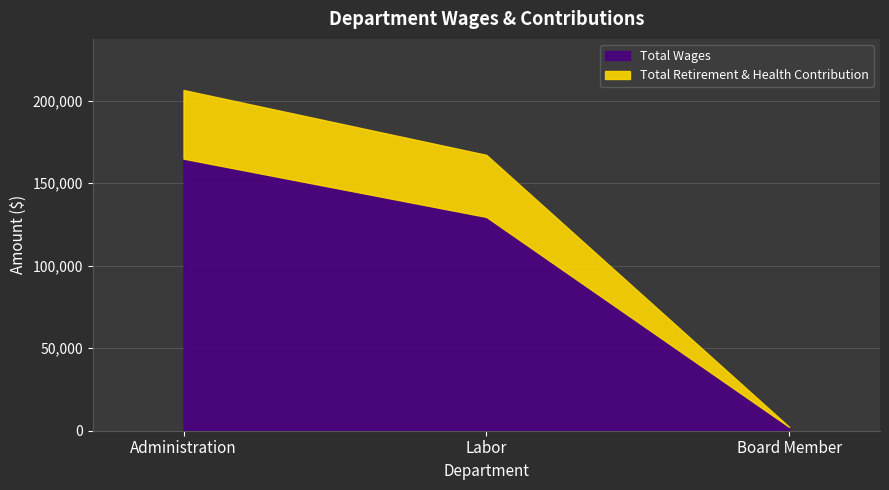

The value of Total Retirement & Health Contribution at Board Member is -28949. True or false?

False